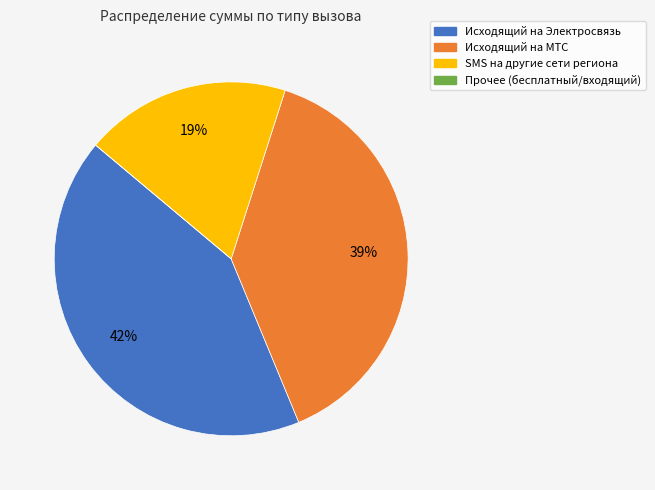

Does any single category account for the majority?

No